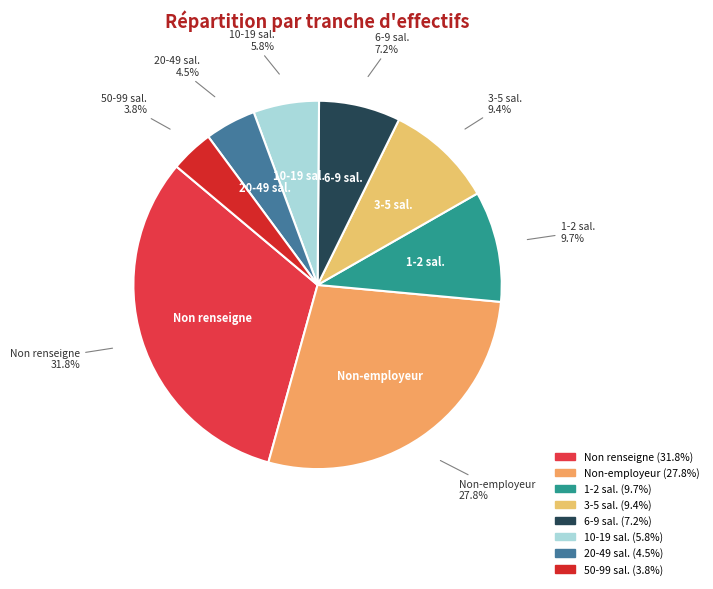

Is there a majority slice in this chart?

No